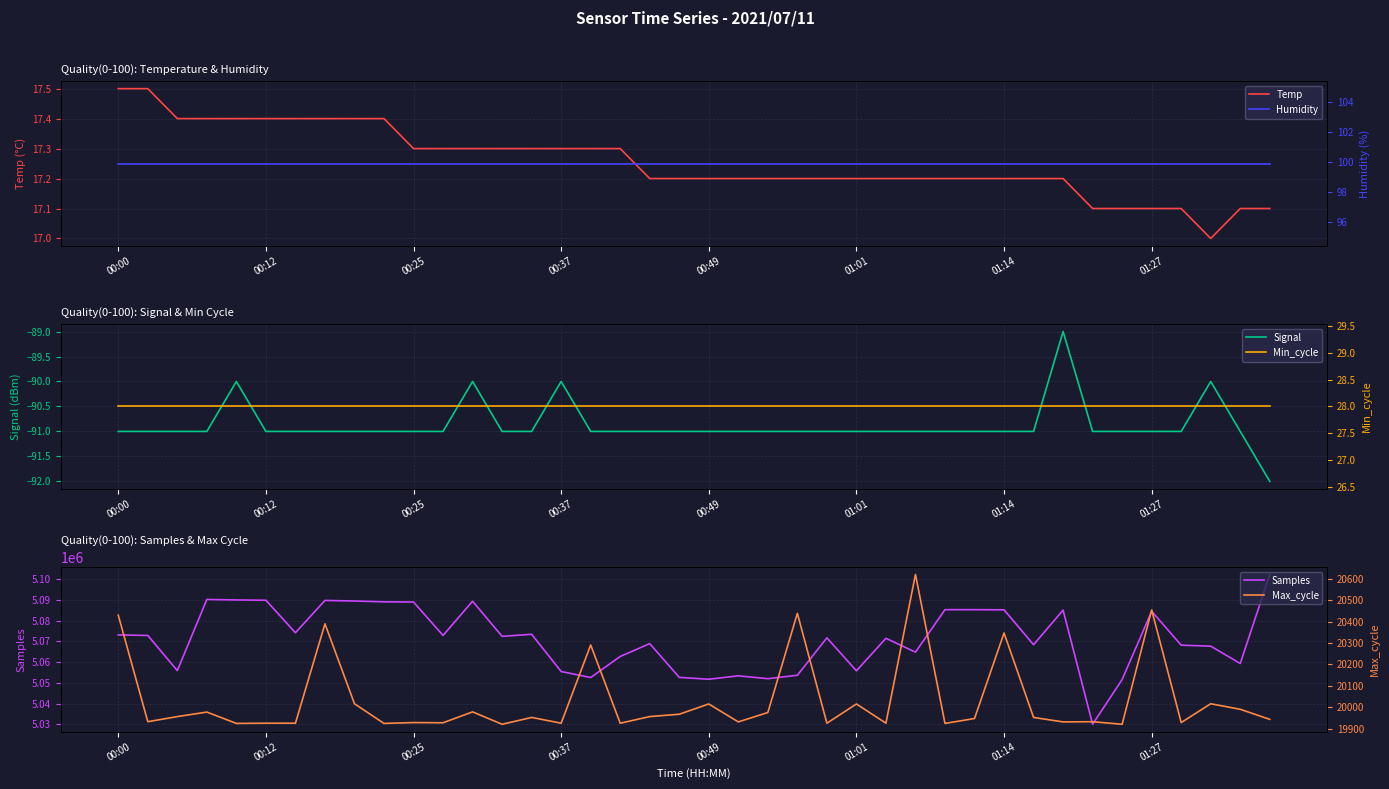

What is the average value of the Temp series?

17.3